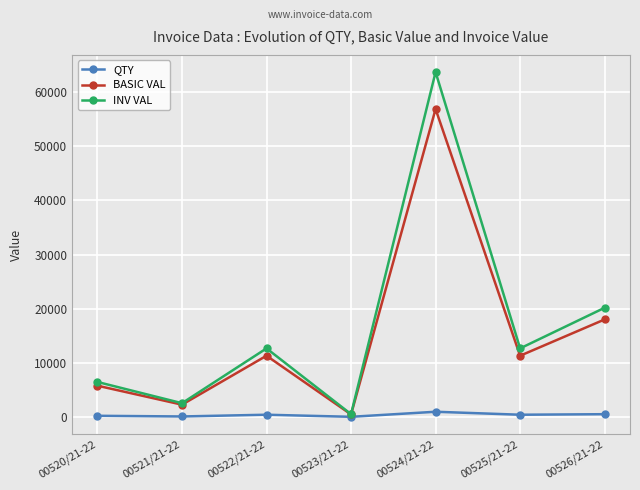

Where is INV VAL nearest to the value 32098?

00526/21-22